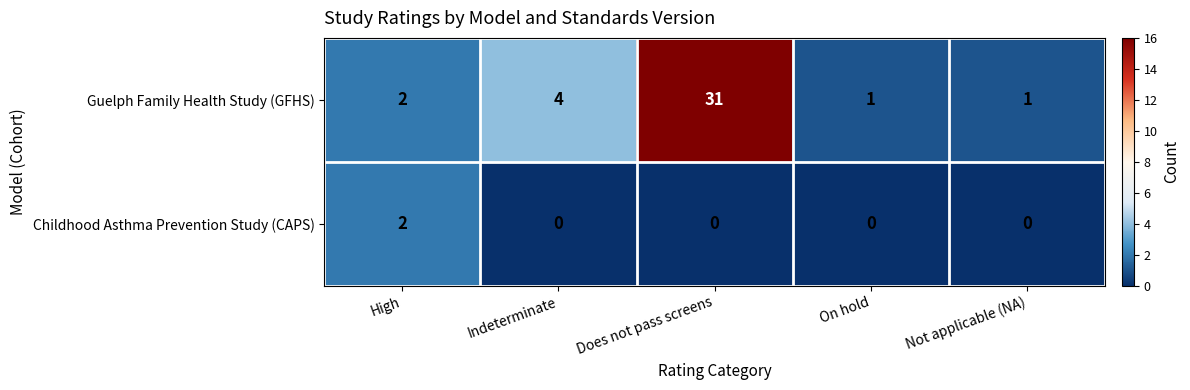

The Guelph Family Health Study (GFHS) series shows 4 at Indeterminate. True or false?

True